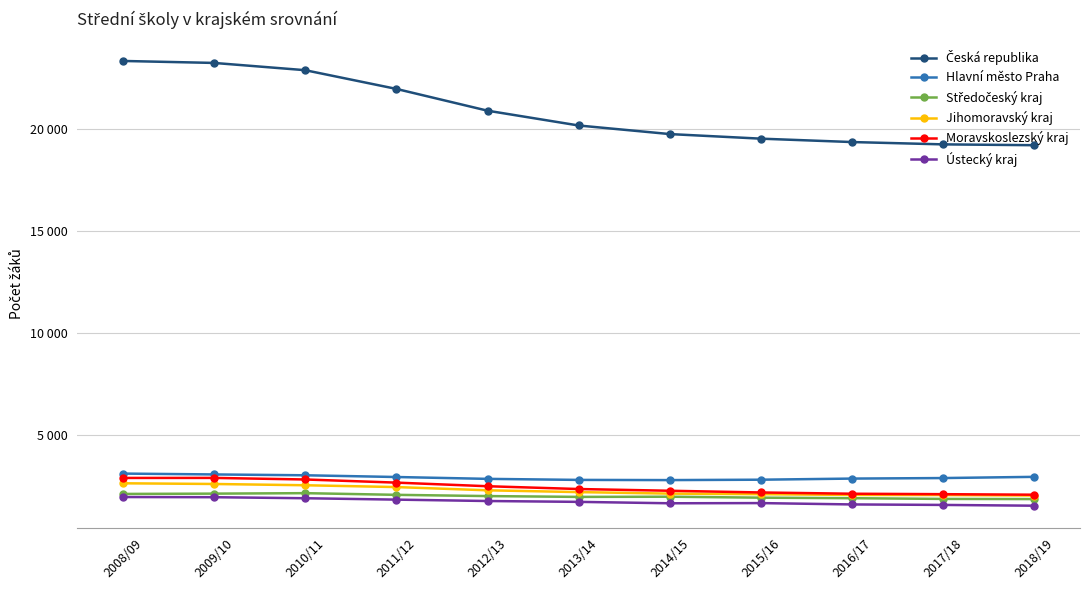

At which category is the sum across all series the highest?

2008/09